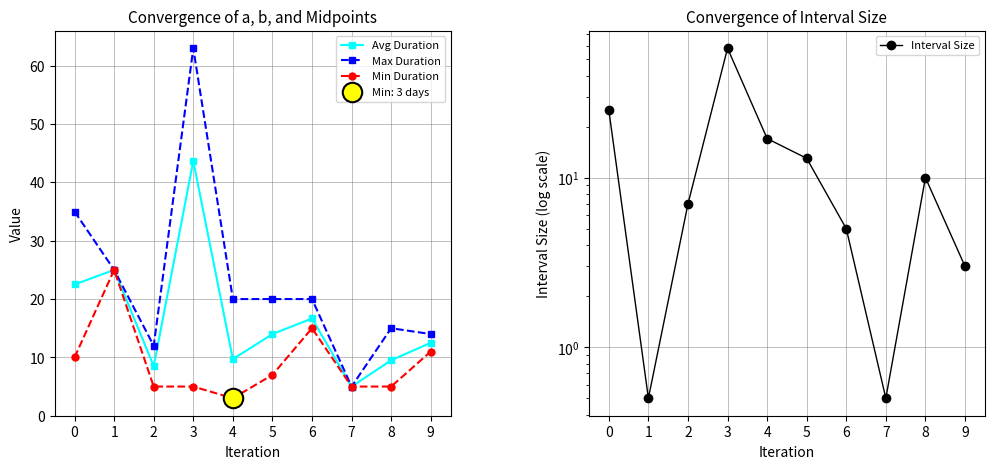

Reading left to right, list all the values displayed in this chart.

Avg Duration: 22.5	25.0	8.5	43.7	9.7	14.0	16.7	5.0	9.5	12.5
Max Duration: 35.0	25.0	12.0	63.0	20.0	20.0	20.0	5.0	15.0	14.0
Min Duration: 10.0	25.0	5.0	5.0	3.0	7.0	15.0	5.0	5.0	11.0
Interval Size: 25.0	0.5	7.0	58.0	17.0	13.0	5.0	0.5	10.0	3.0